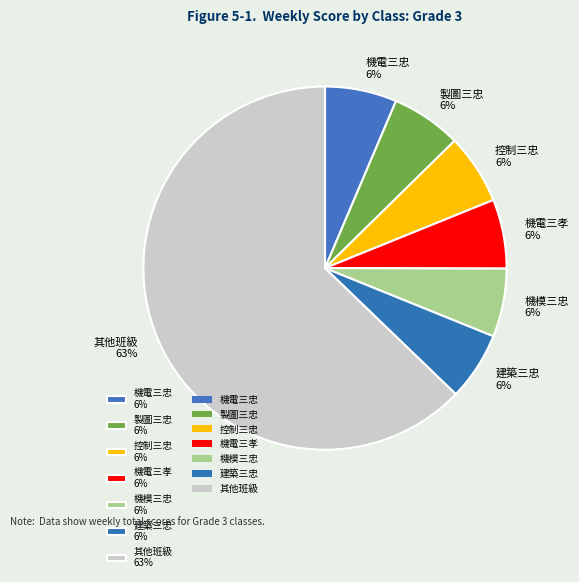

To the nearest percent, what is the combined percentage of 製圖三忠 6% and 機電三孝 6%?

12%